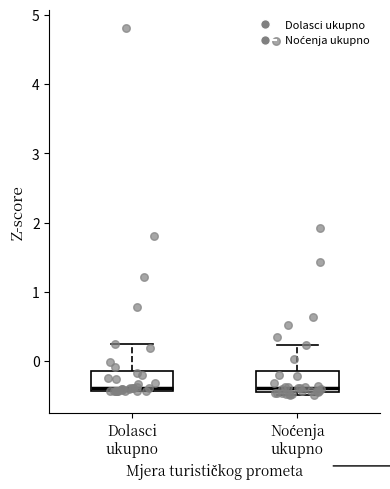

Where is the upper edge of the box for Noćenja ukupno on the y-axis? The values are not printed on the chart, so give them approximately, as read against the axis.

-0.1